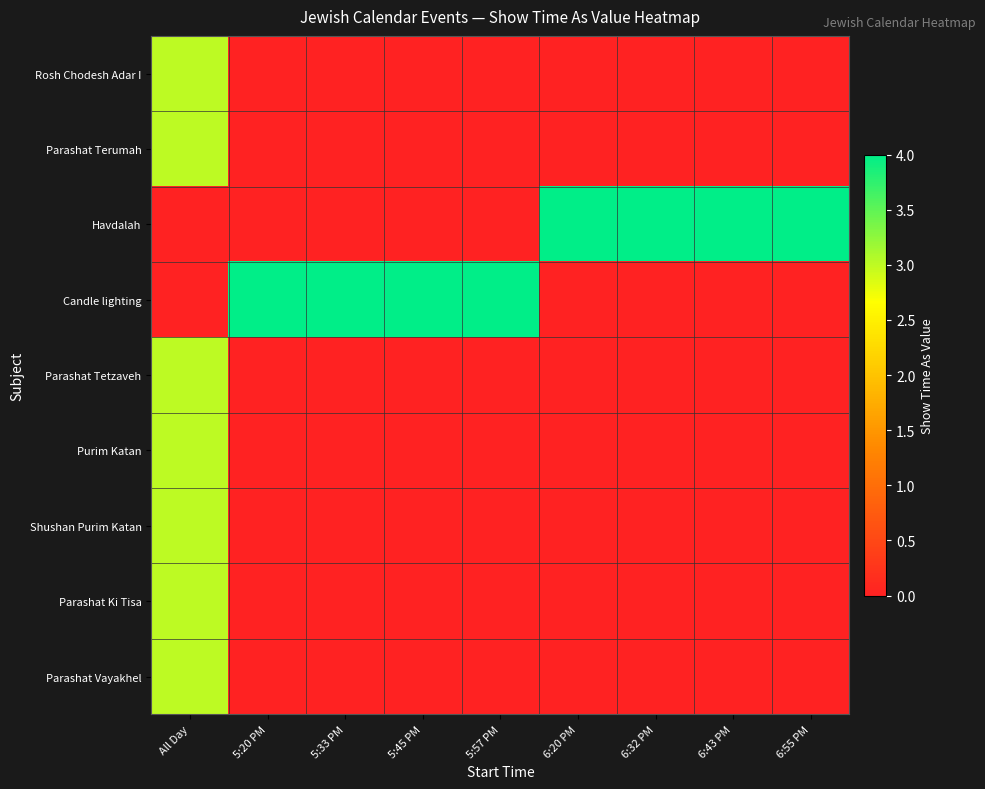

Count the number of data series in this chart.

9